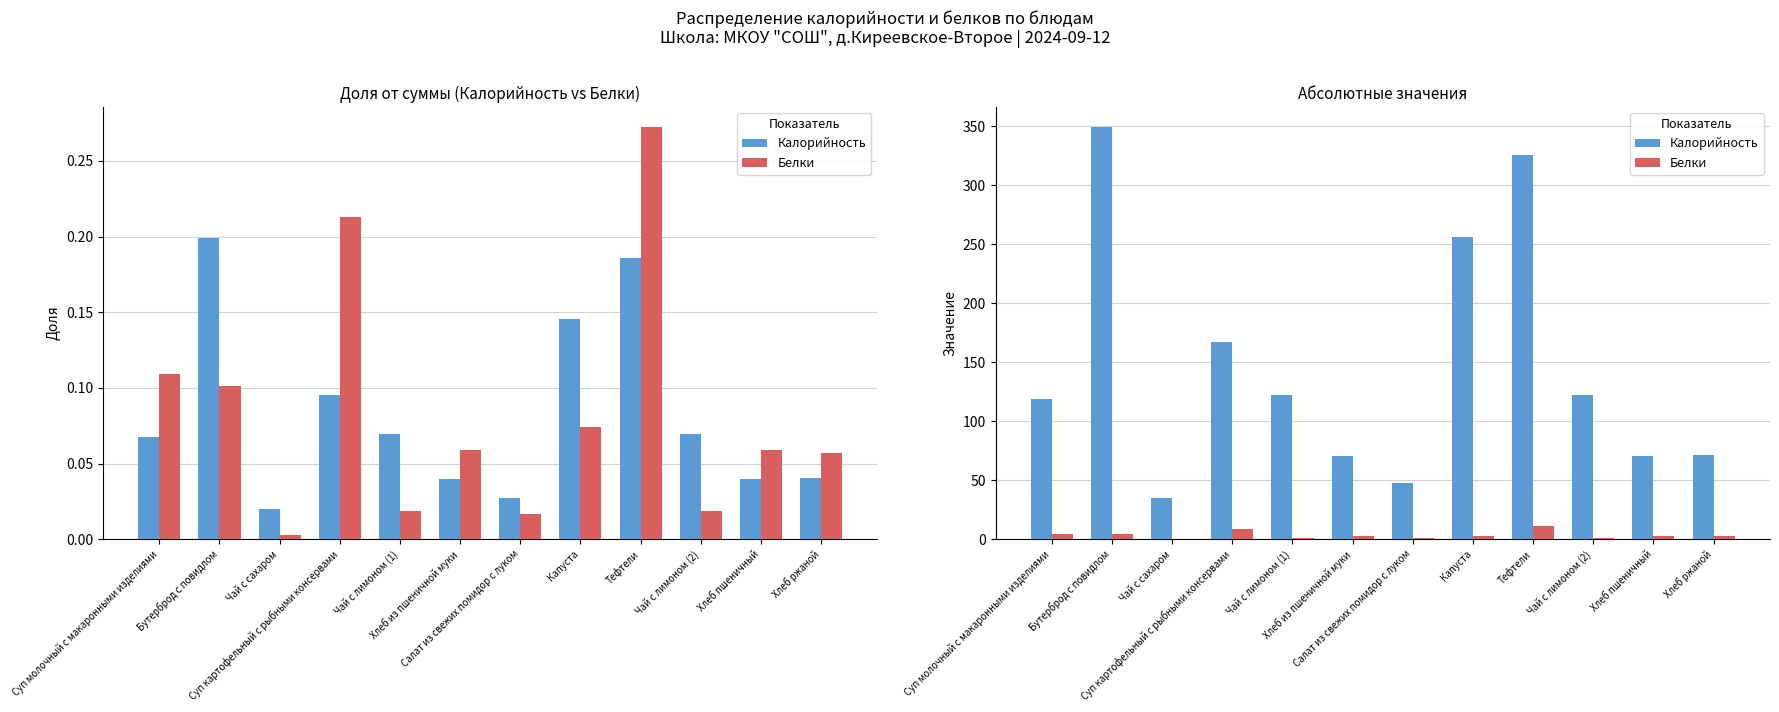

What is the value of the Белки bar at the 9th from the left?

11.0